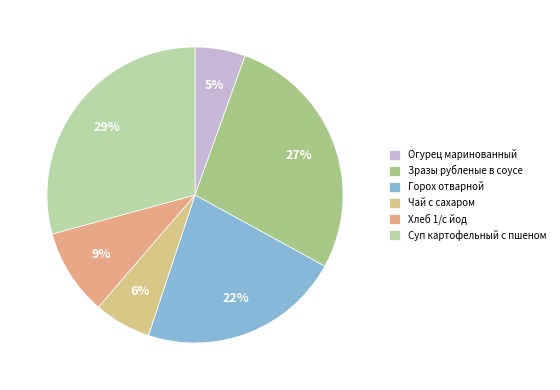

Which category has the smallest portion of the pie?

Огурец маринованный